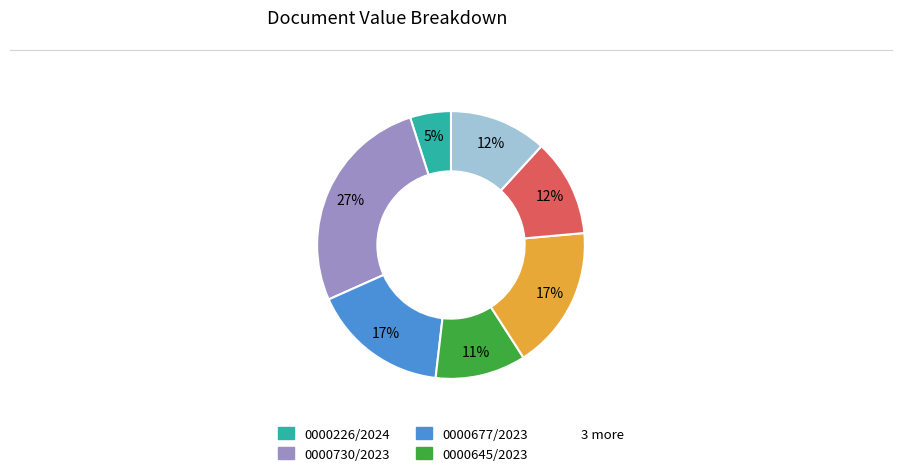

To the nearest percent, what is the difference between the largest and smallest slice percentages?

22%